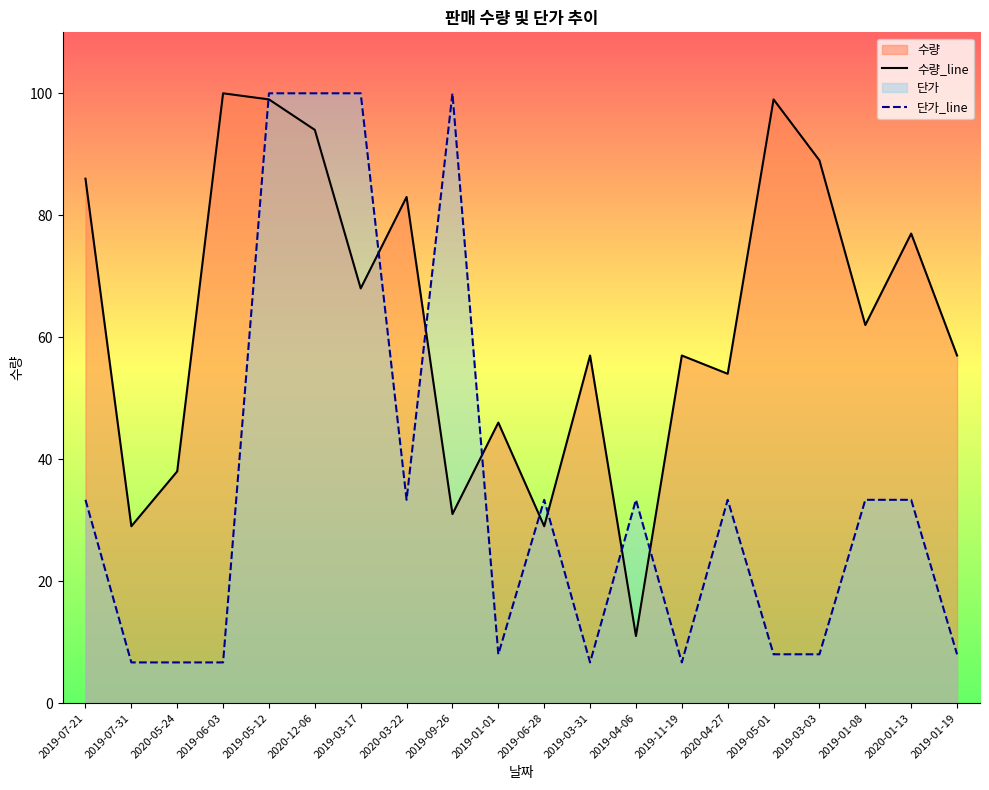

What is the minimum value shown in the chart?

6.7